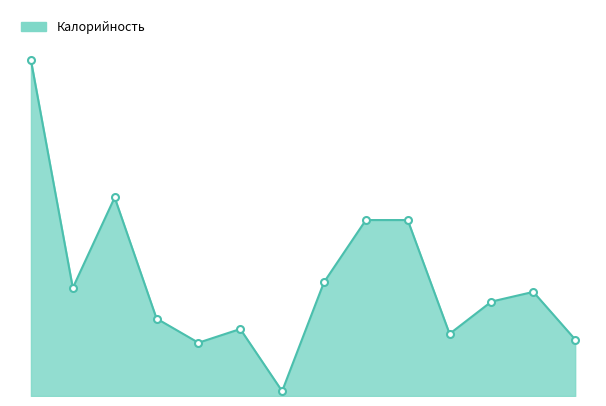

What is the difference between the maximum and minimum values?

410